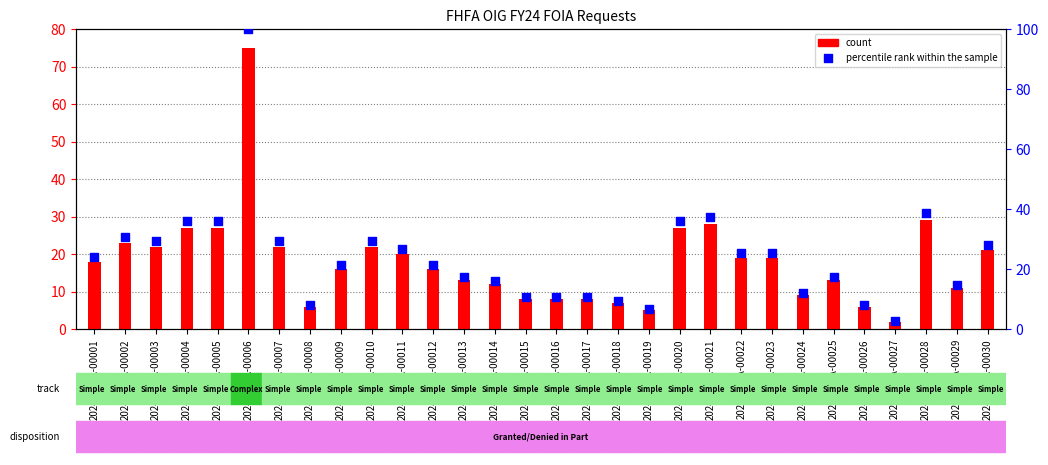

Which series has the largest total across all categories?

percentile rank within the sample